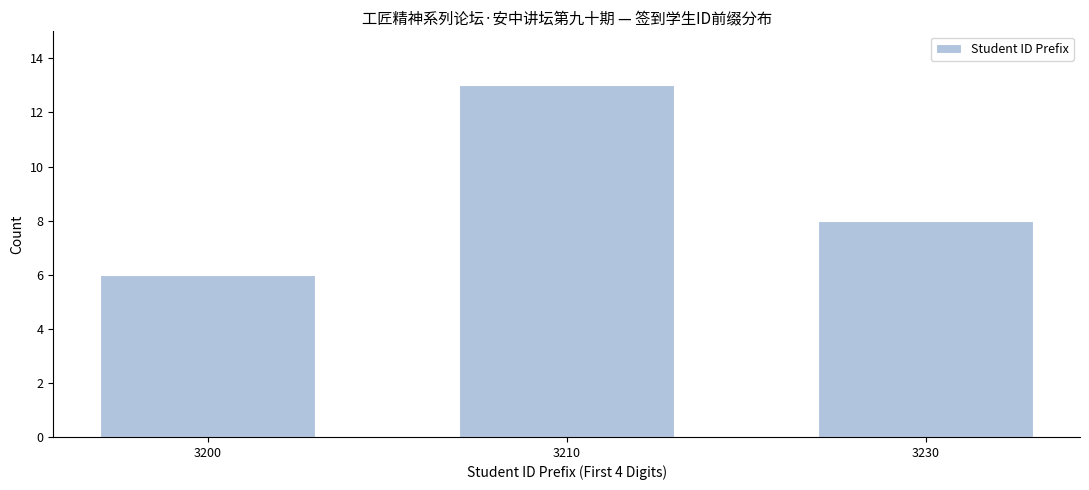

Reading left to right, transcribe all the data shown in this chart.

6	13	8